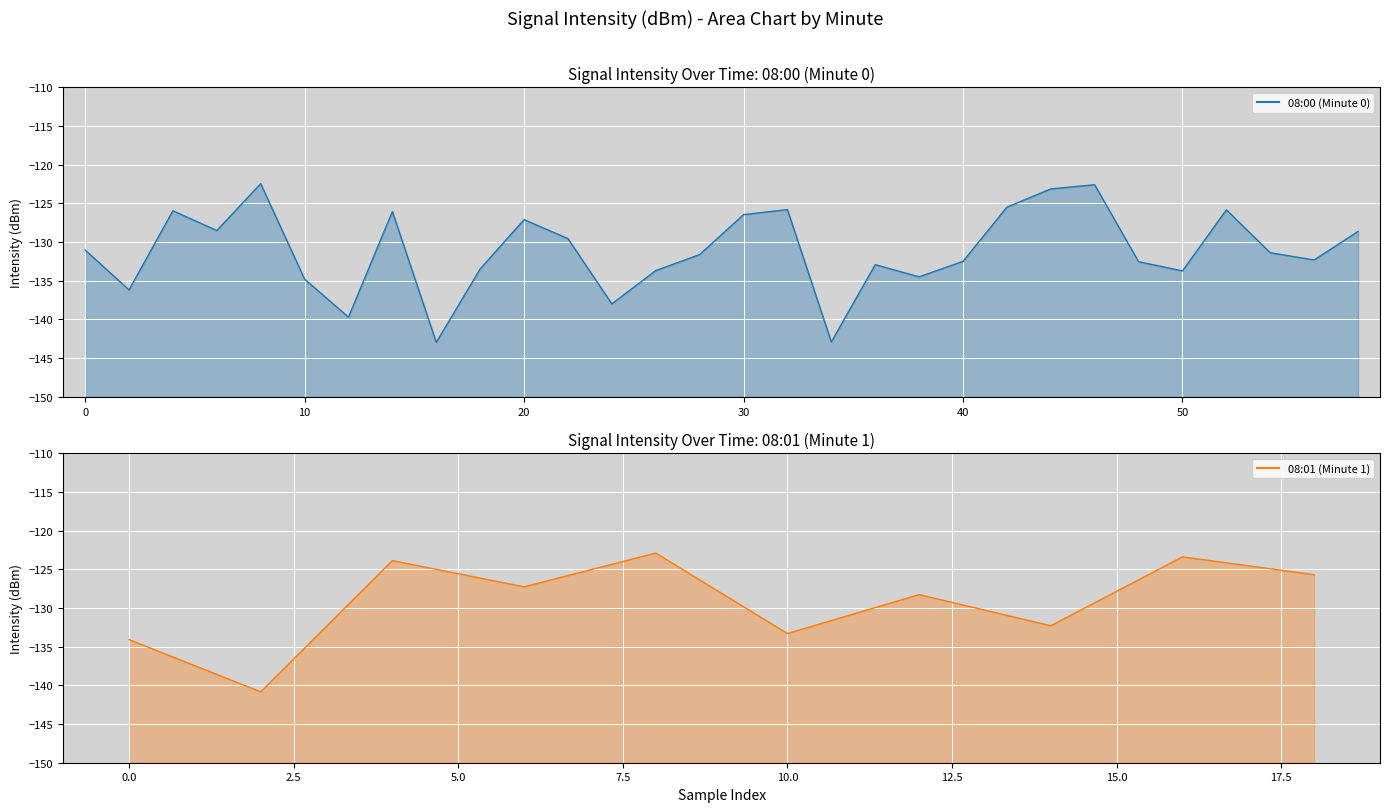

What is the difference between the second highest and second lowest values?

20.3